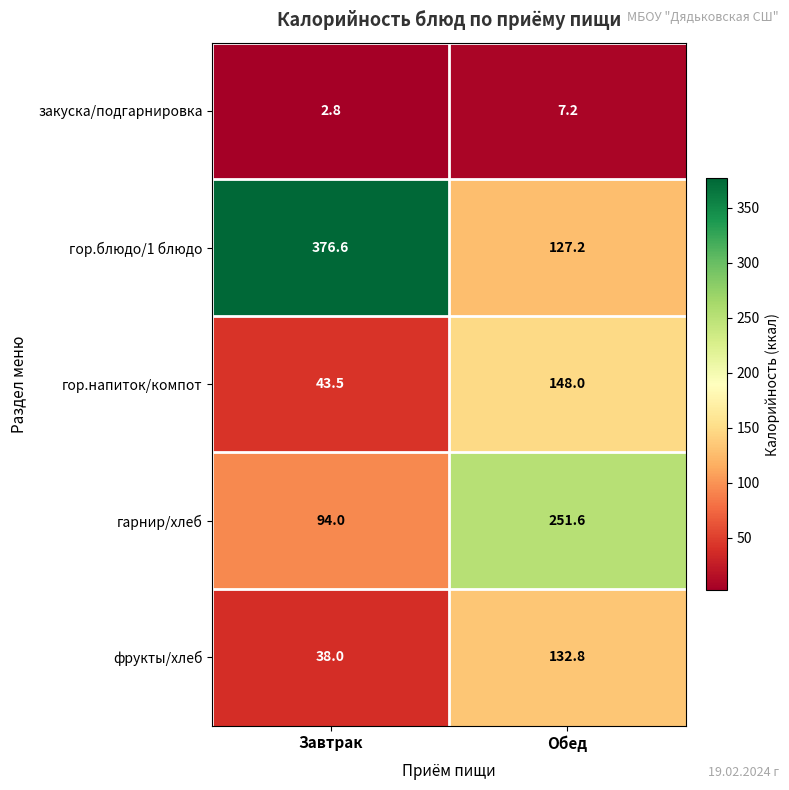

At which category is the sum across all series the highest?

Обед